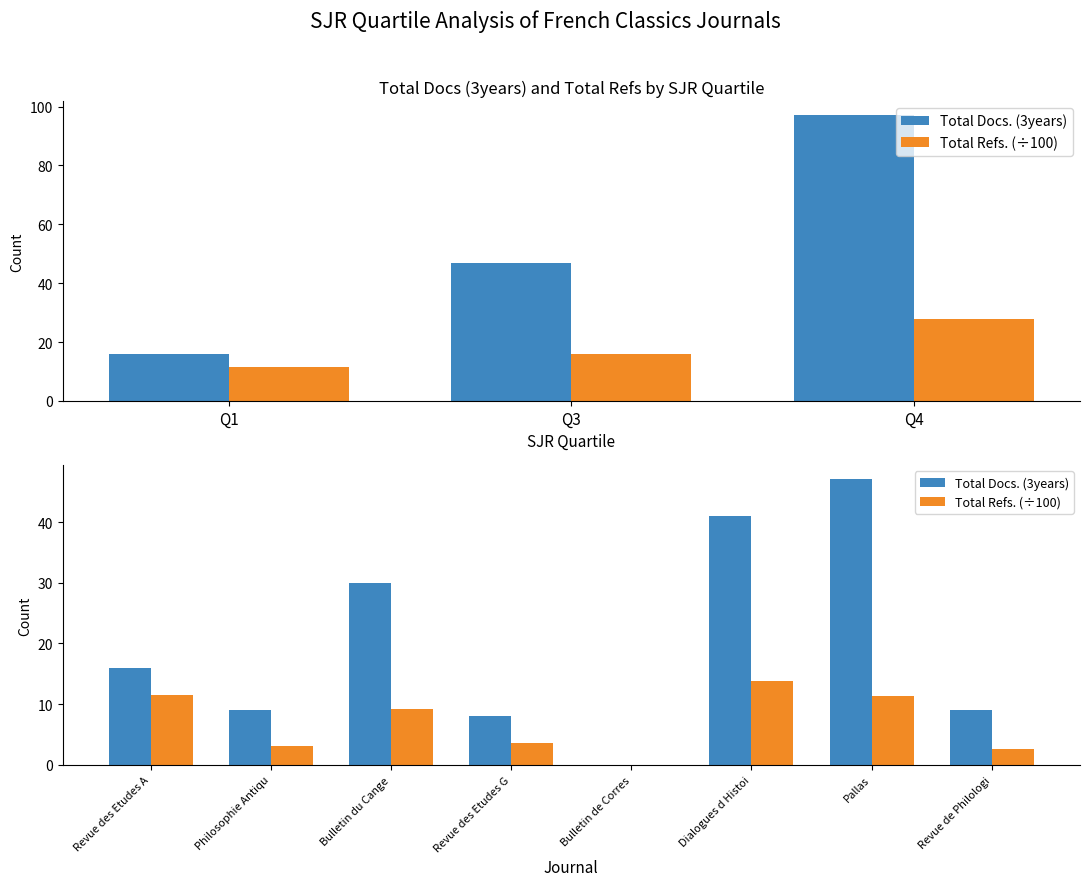

What is the value of the Total Refs. (÷100) bar at the 1st from the left?

11.4